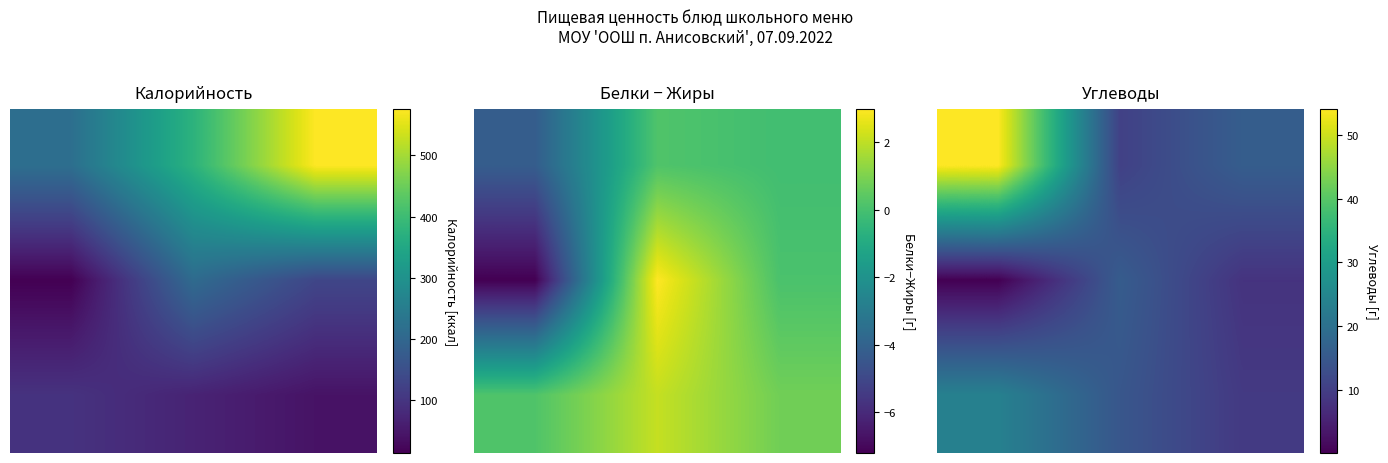

The 1.0 series shows 5.6 at 2.0. True or false?

False